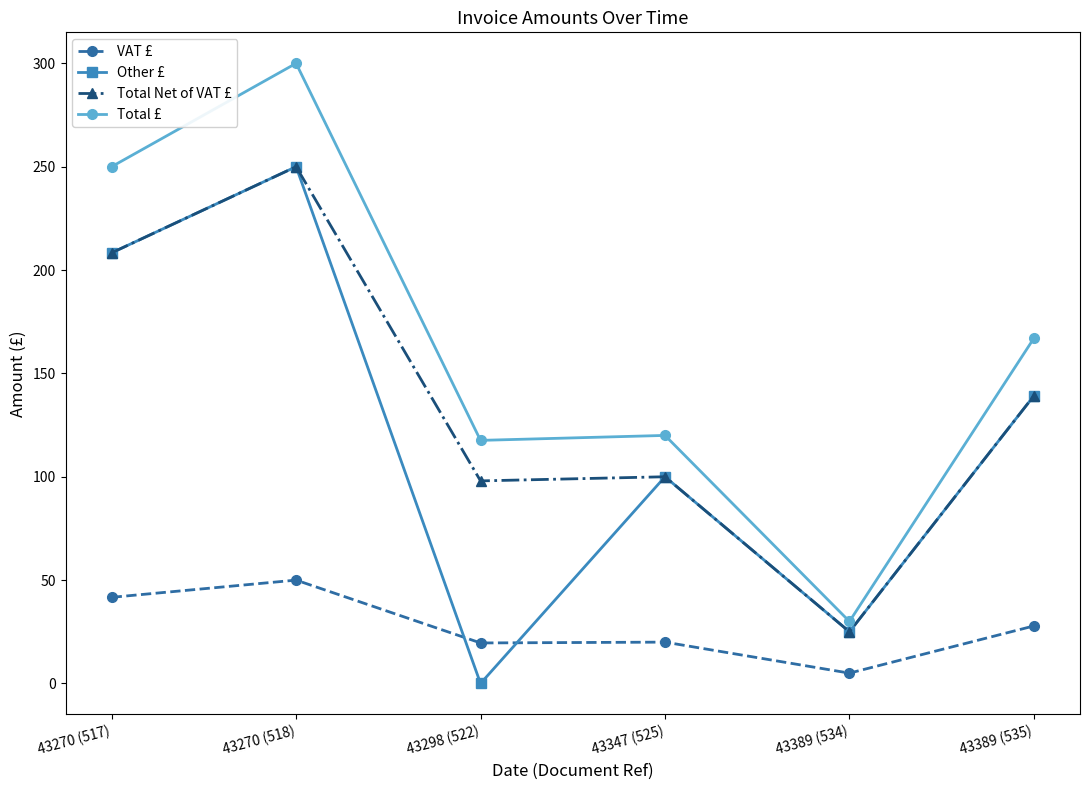

At 43298 (522), list the series in order from largest to smallest.

Total £, Total Net of VAT £, VAT £, Other £